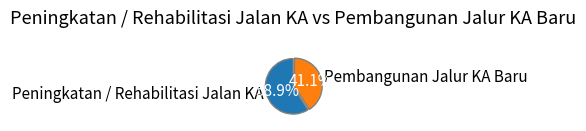

To the nearest percent, what percentage of the pie is Peningkatan / Rehabilitasi Jalan KA?

59%